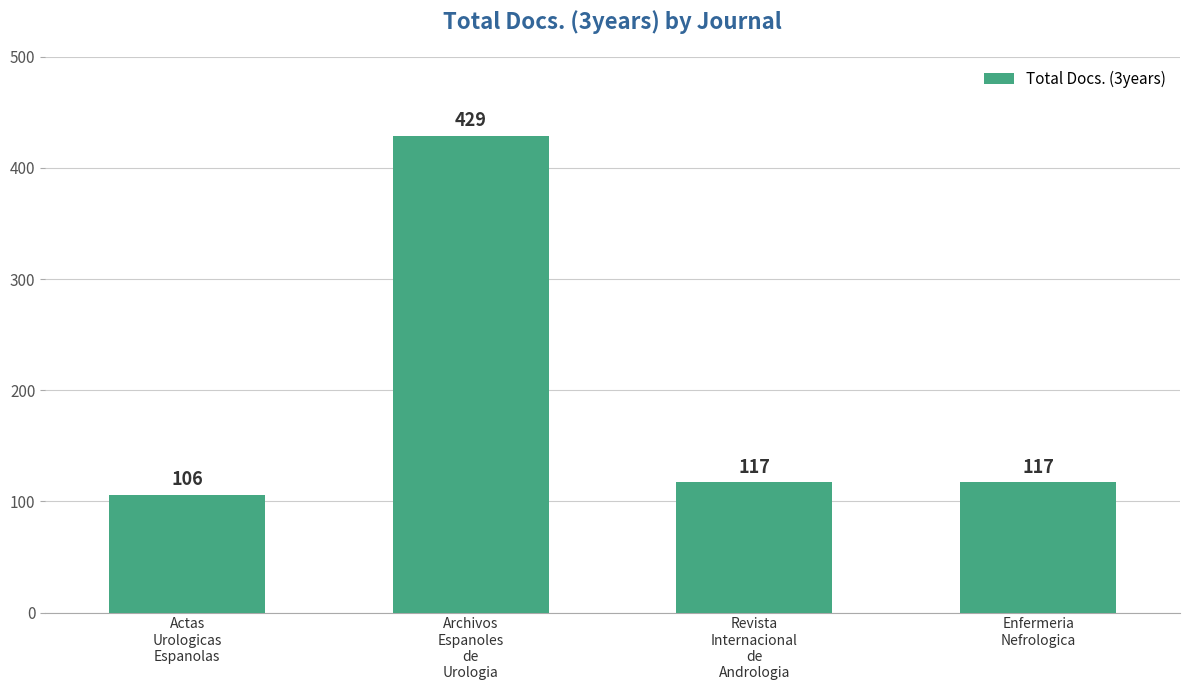

What is the average value?

192